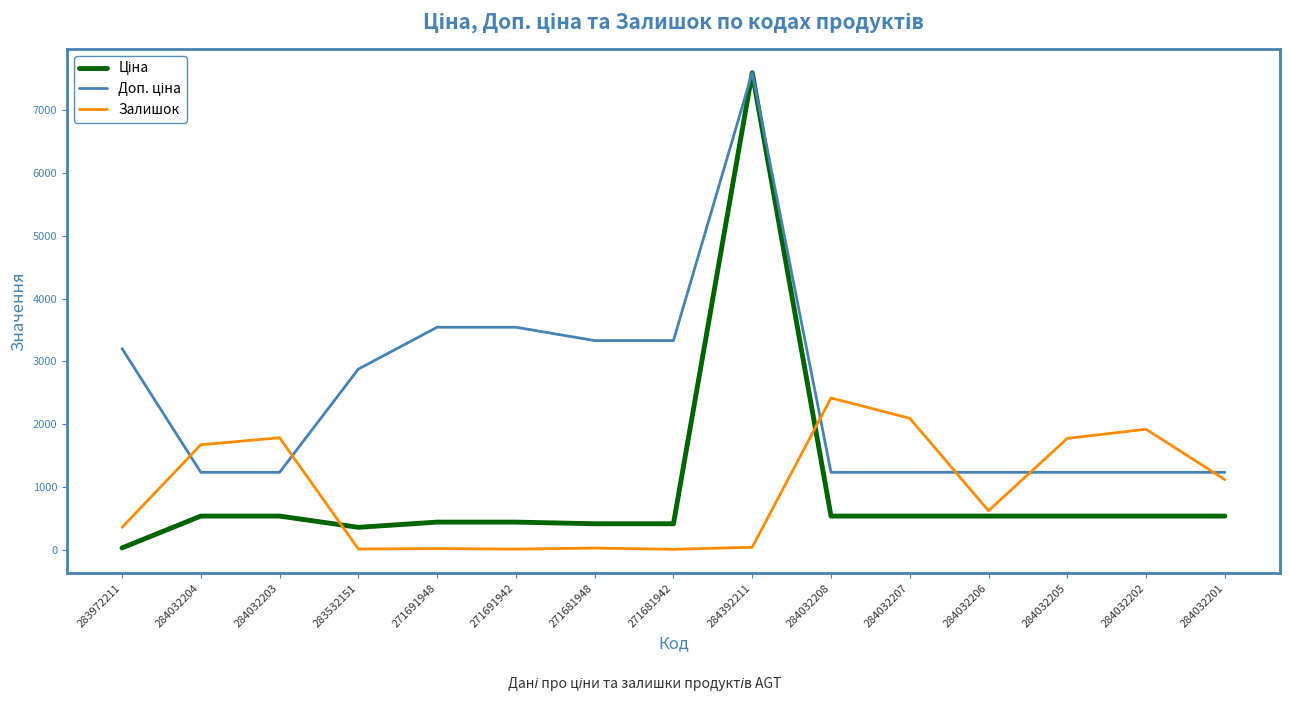

How many lines are shown in the chart?

3